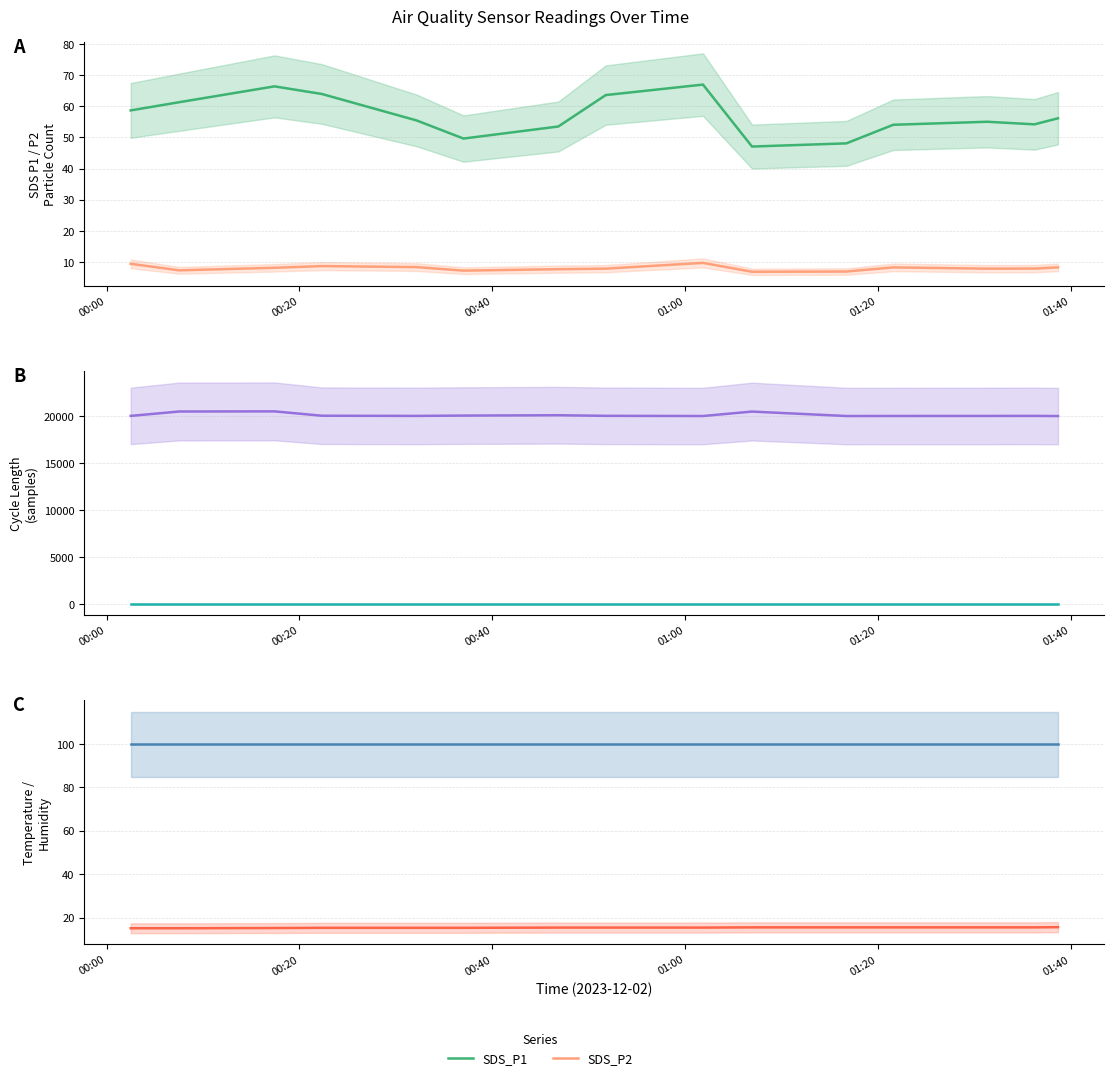

True or false: Min_cycle has a value of 43.9 at 10.

False